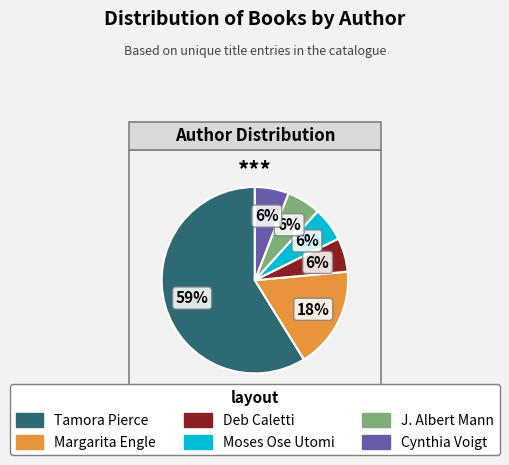

Does any single category account for the majority?

Yes